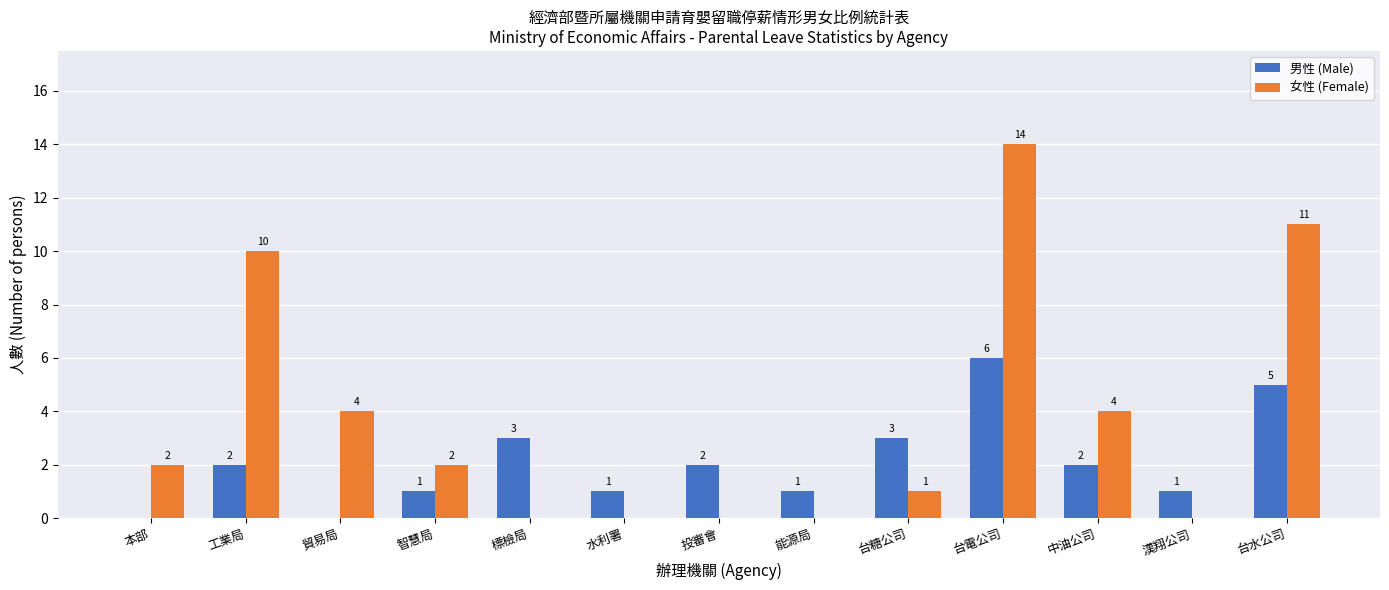

Which series changed the most between 投審會 and 能源局?

男性 (Male)